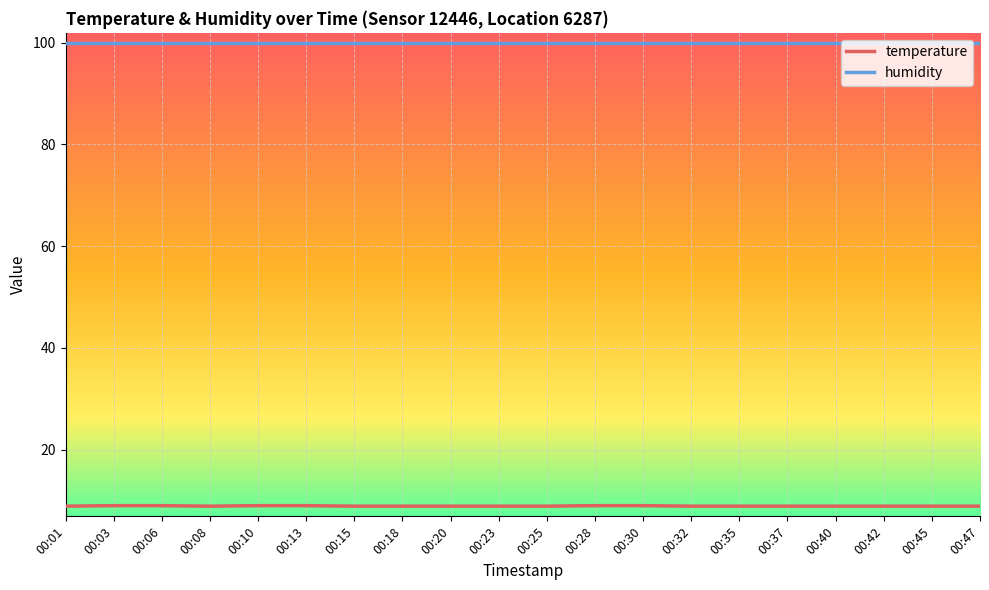

What is the maximum value shown in the chart?

99.9